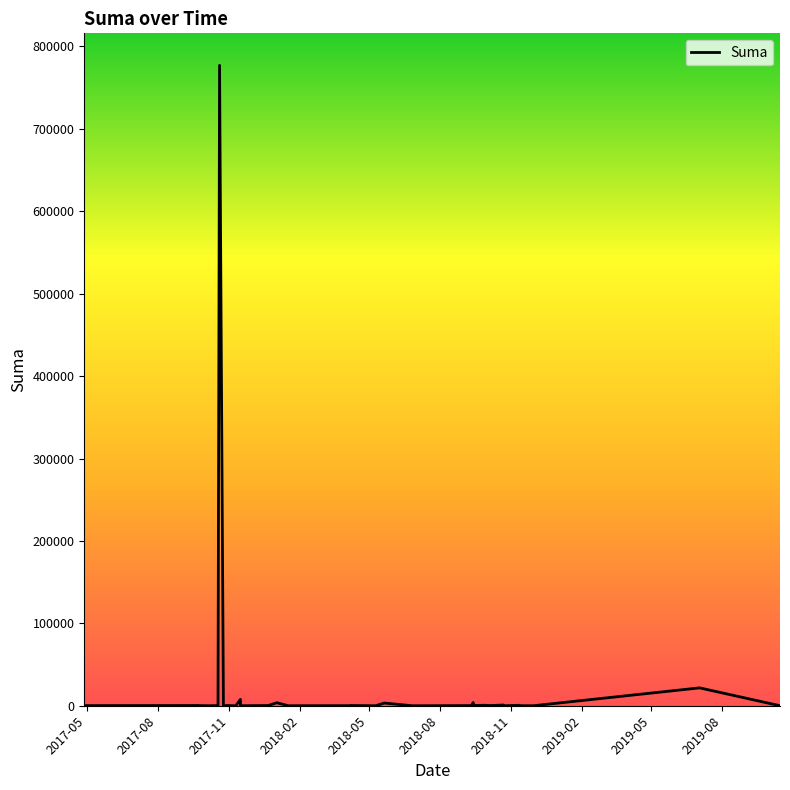

What is the sum of all values?

822312.3